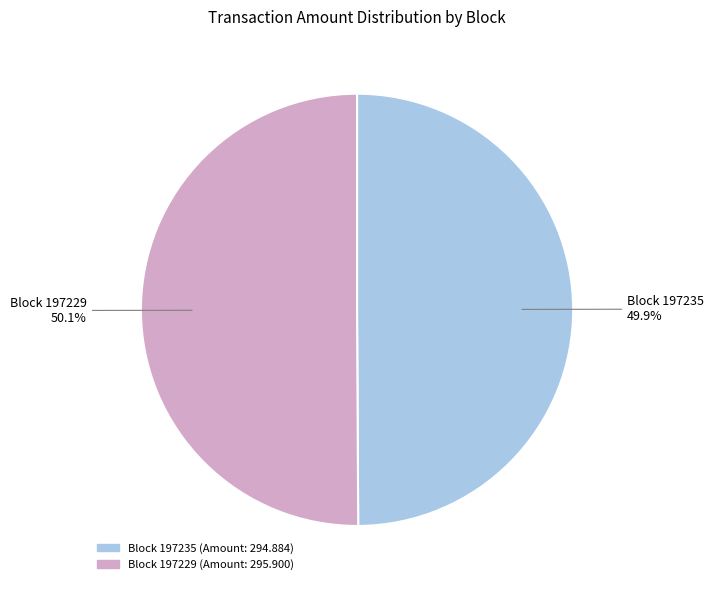

To the nearest percent, what is the difference between the largest and smallest slice percentages?

0%